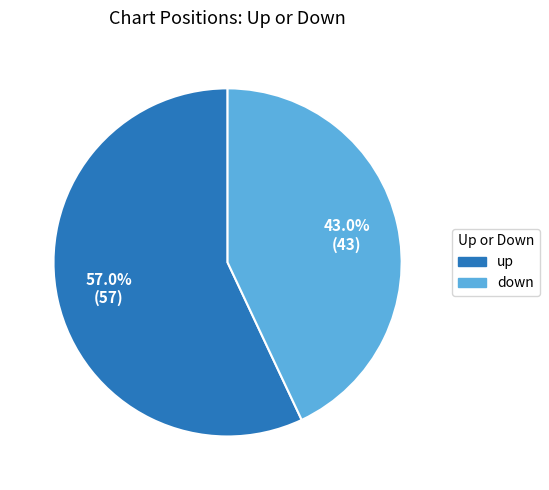

Rank the categories by value from lowest to highest.

down, up